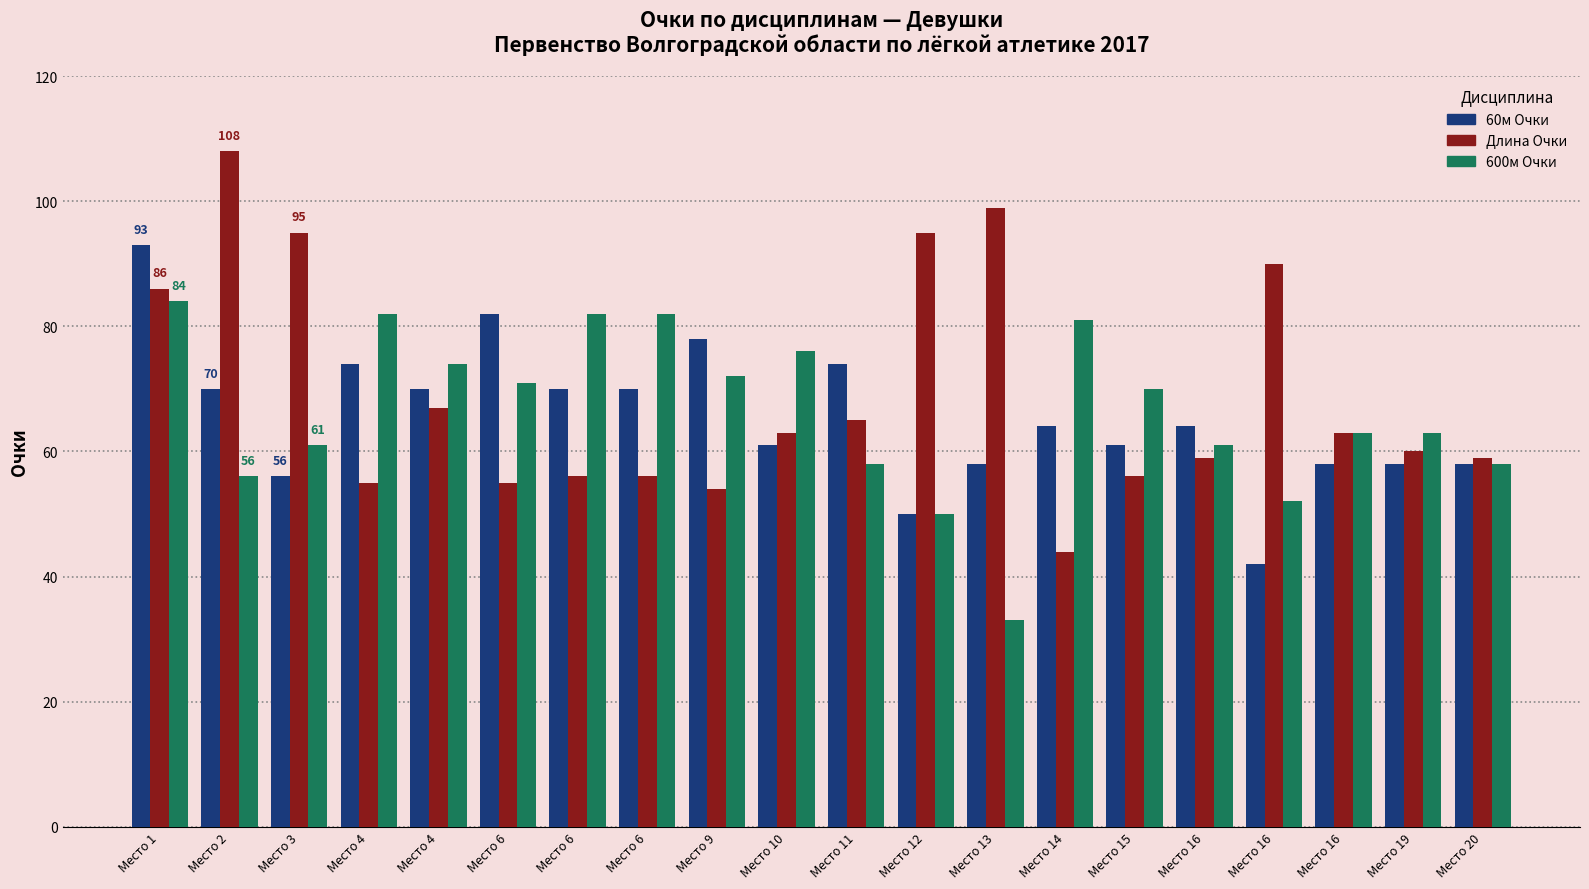

Reading left to right, extract all data points from this chart.

60м Очки: Место 1=93	Место 2=70	Место 3=56	Место 4=74	Место 4=70	Место 6=82	Место 6=70	Место 6=70	Место 9=78	Место 10=61	Место 11=74	Место 12=50	Место 13=58	Место 14=64	Место 15=61	Место 16=64	Место 16=42	Место 16=58	Место 19=58	Место 20=58
Длина Очки: Место 1=86	Место 2=108	Место 3=95	Место 4=55	Место 4=67	Место 6=55	Место 6=56	Место 6=56	Место 9=54	Место 10=63	Место 11=65	Место 12=95	Место 13=99	Место 14=44	Место 15=56	Место 16=59	Место 16=90	Место 16=63	Место 19=60	Место 20=59
600м Очки: Место 1=84	Место 2=56	Место 3=61	Место 4=82	Место 4=74	Место 6=71	Место 6=82	Место 6=82	Место 9=72	Место 10=76	Место 11=58	Место 12=50	Место 13=33	Место 14=81	Место 15=70	Место 16=61	Место 16=52	Место 16=63	Место 19=63	Место 20=58